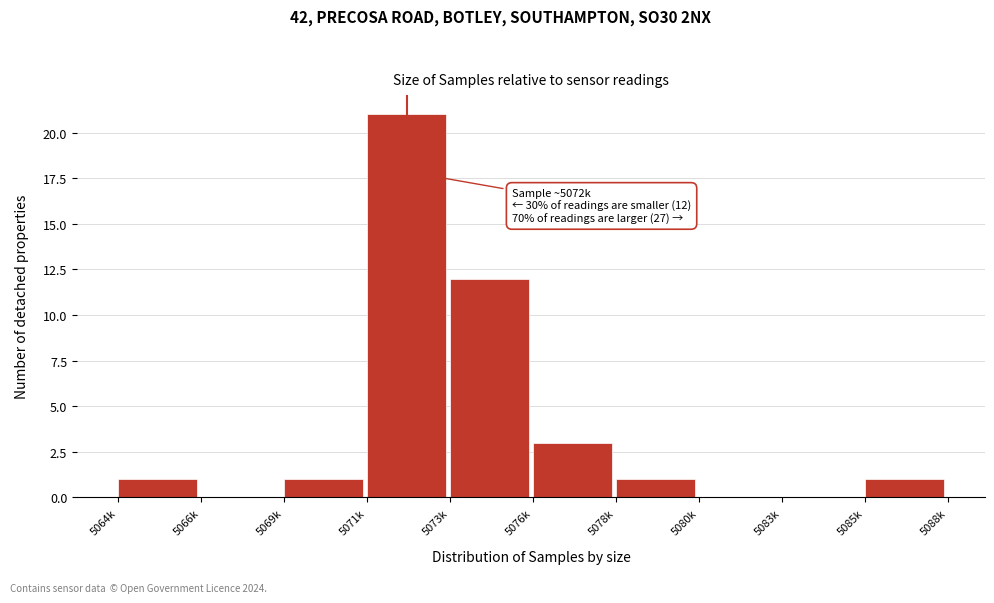

Reading left to right, extract all data points from this chart.

5064k=1	5066k=0	5069k=1	5071k=21	5073k=12	5076k=3	5078k=1	5080k=0	5083k=0	5085k=1